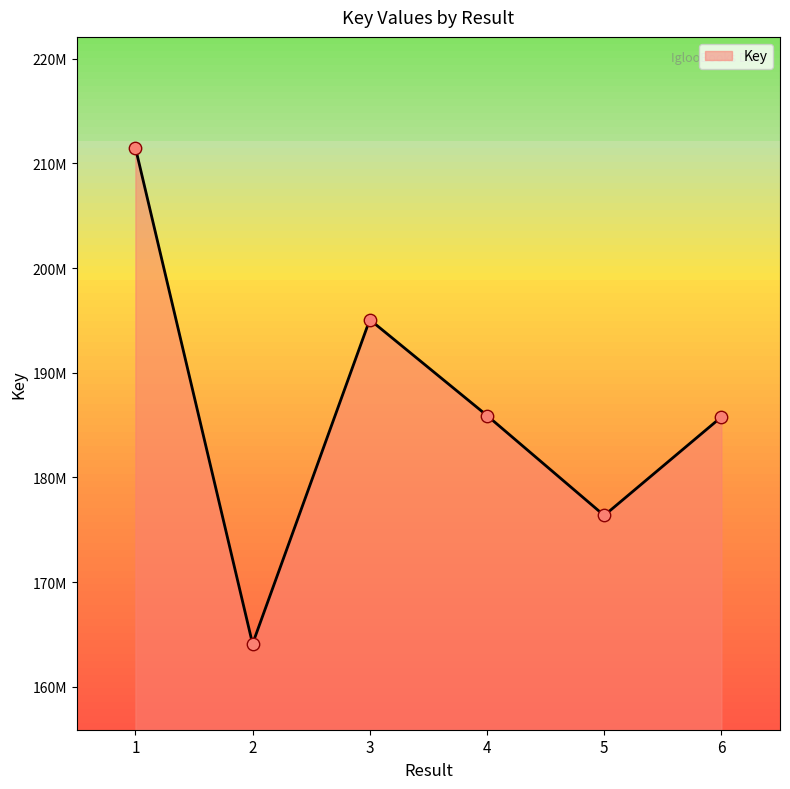

Which has a higher value, 1 or 4?

1